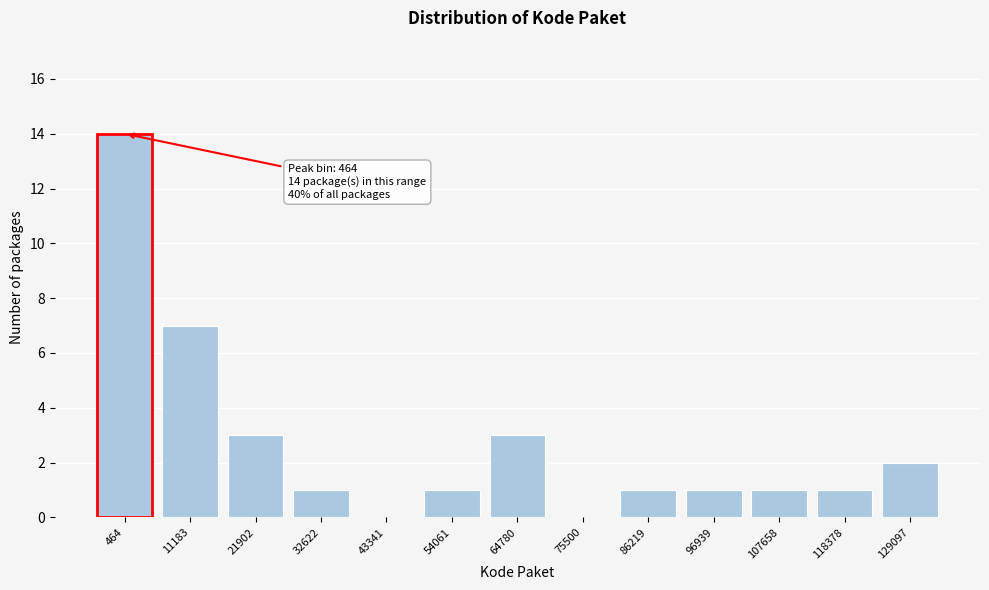

Reading right to left, what are all the values shown in this chart?

129097=2	118378=1	107658=1	96939=1	86219=1	75500=0	64780=3	54061=1	43341=0	32622=1	21902=3	11183=7	464=14